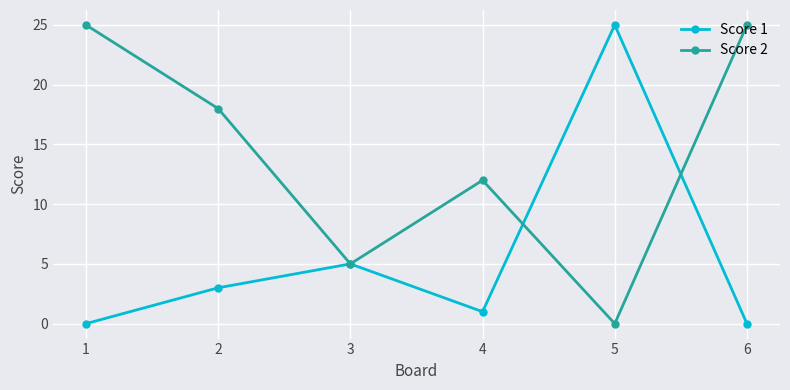

How many data points does each series have?

6